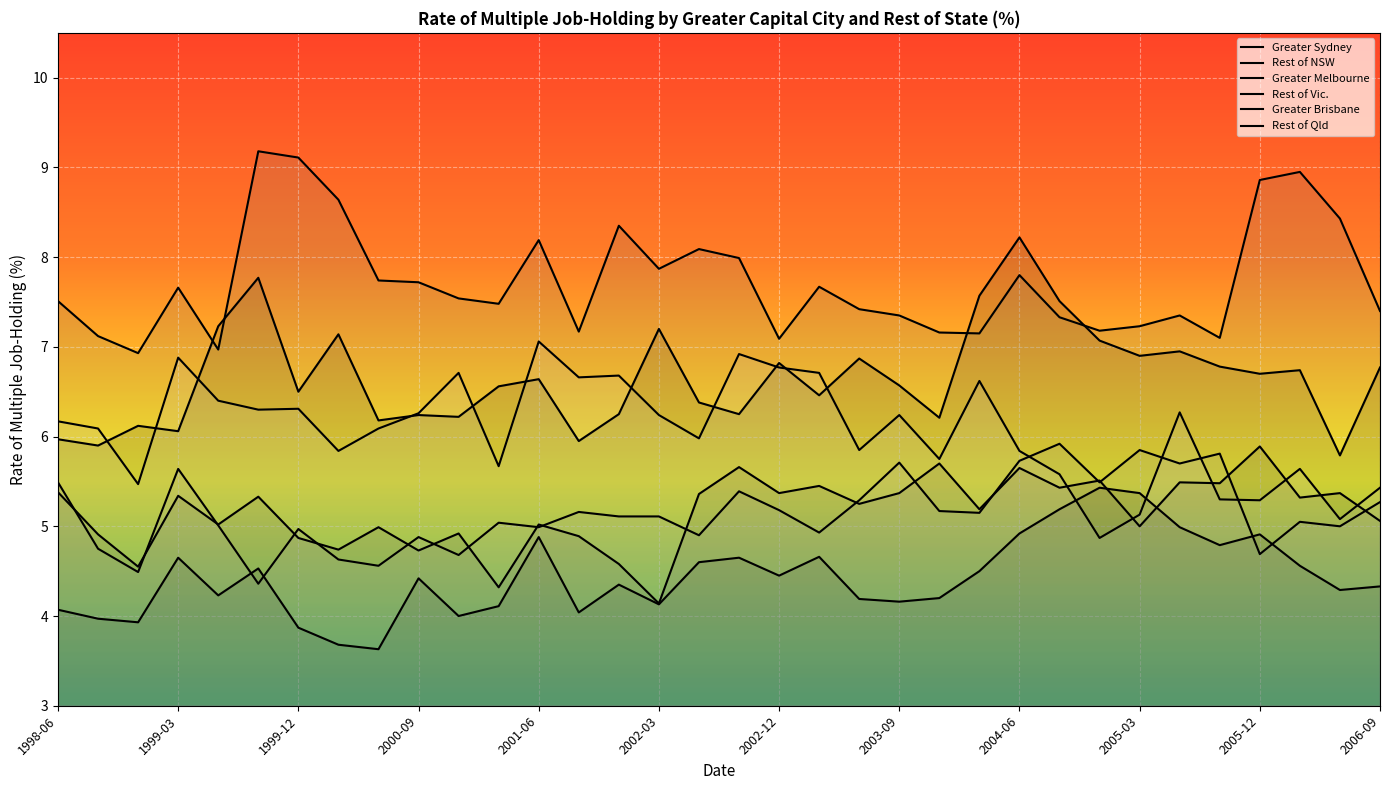

How many interior local valleys does the Greater Brisbane series have?

12